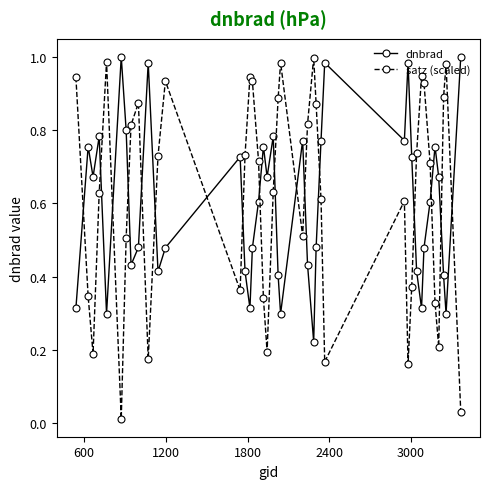

True or false: satz (scaled) and dnbrad intersect in this chart.

True